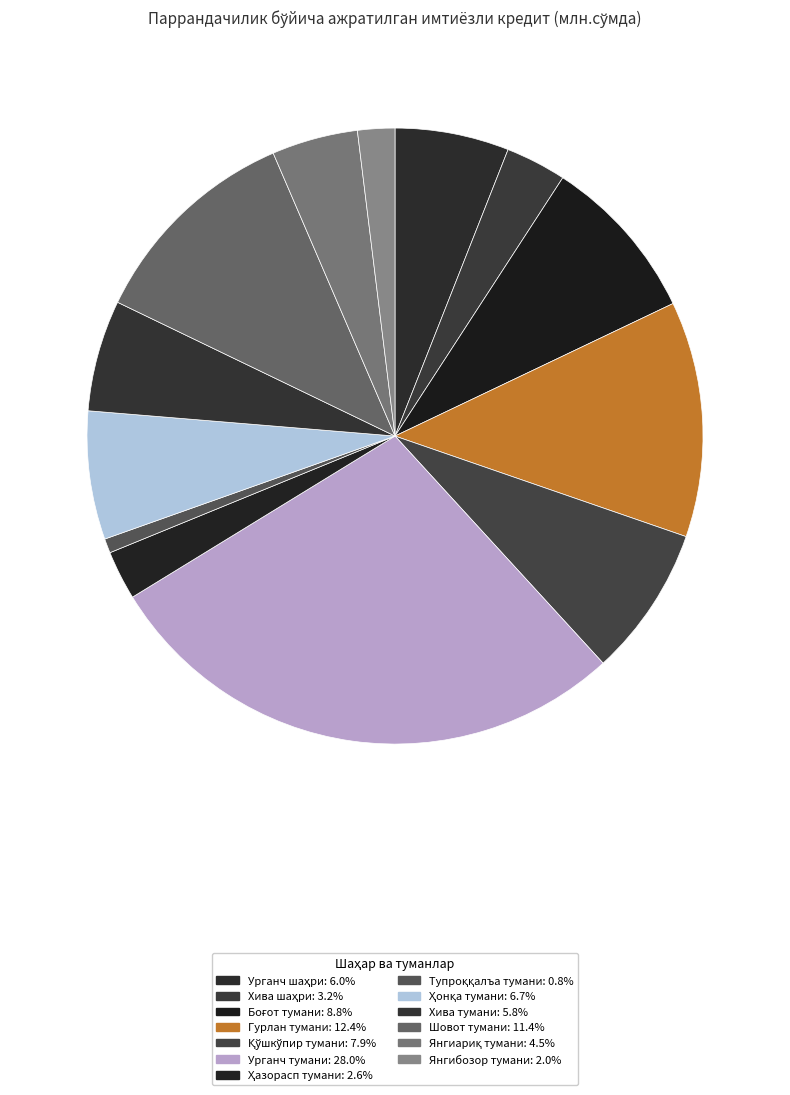

What percentage is NOT represented by Шовот тумани?

88.6%